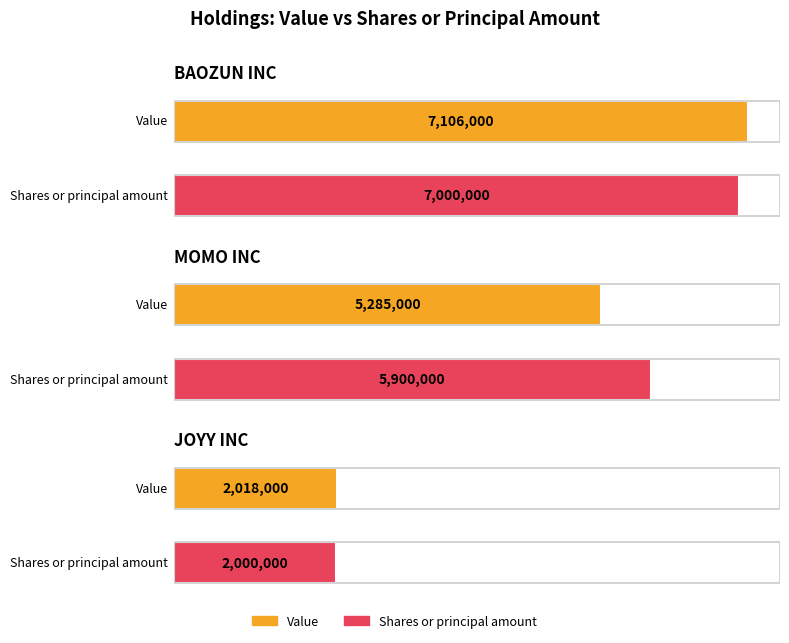

At which label does Shares or principal amount reach its peak?

BAOZUN INC